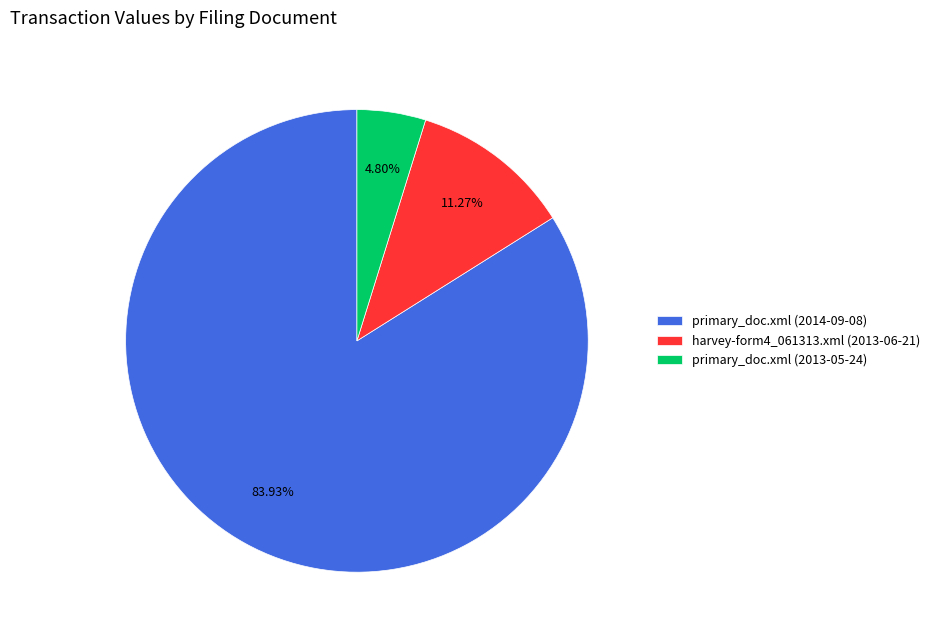

Approximately how many times larger is the value at primary_doc.xml (2013-05-24) compared to harvey-form4_061313.xml (2013-06-21)?

0.4